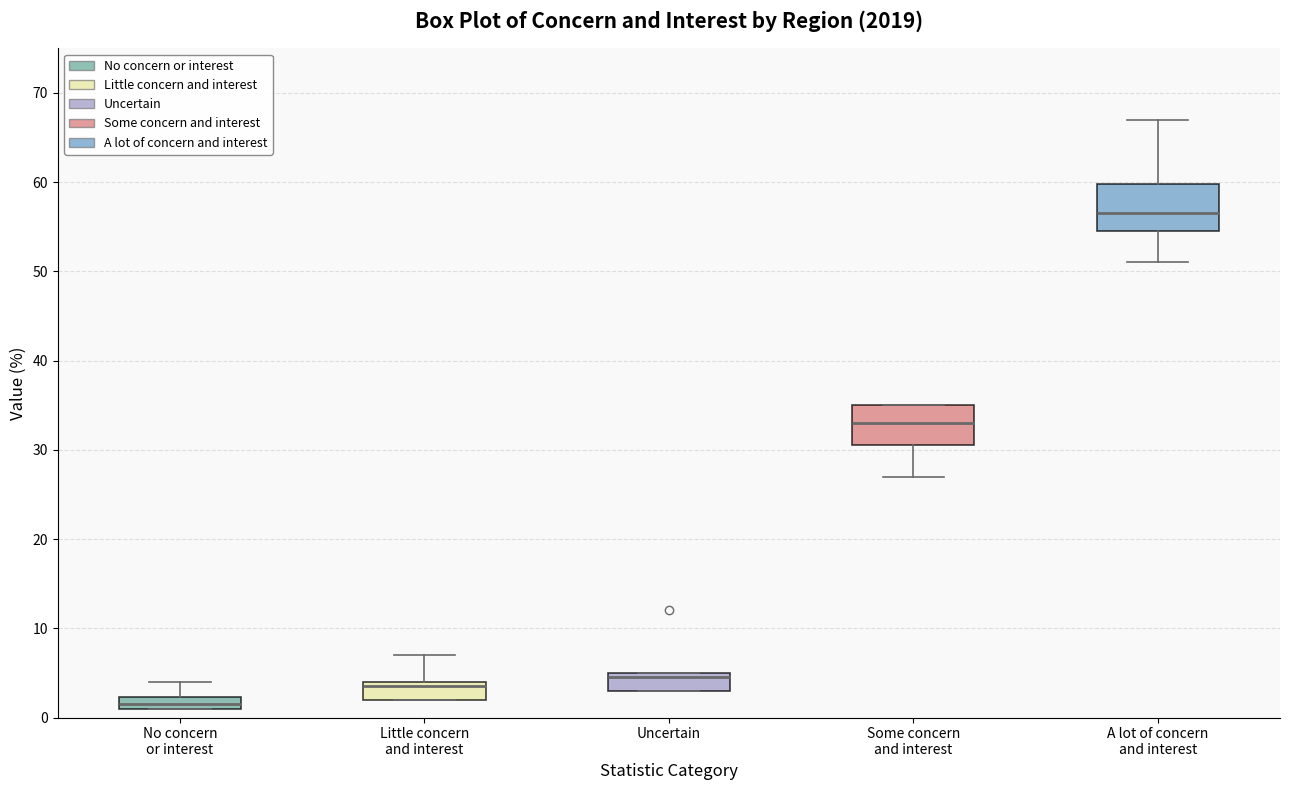

Where is the upper edge of the box for Little concern and interest on the y-axis? The values are not printed on the chart, so give them approximately, as read against the axis.

4